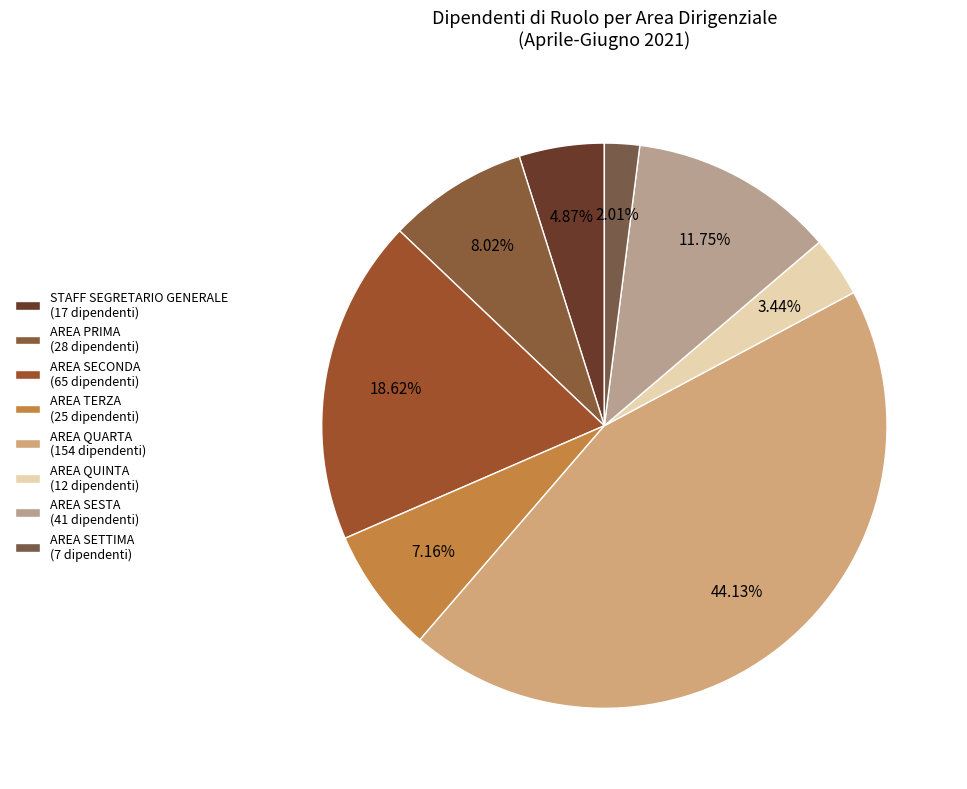

What is the change in value from AREA SESTA to AREA SETTIMA?

-34